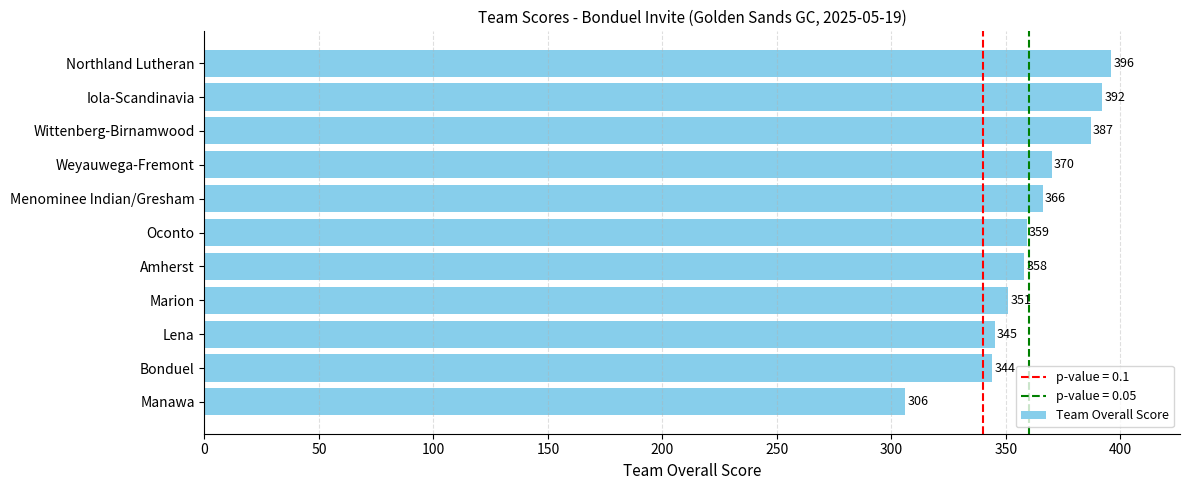

What is the minimum value shown in the chart?

306